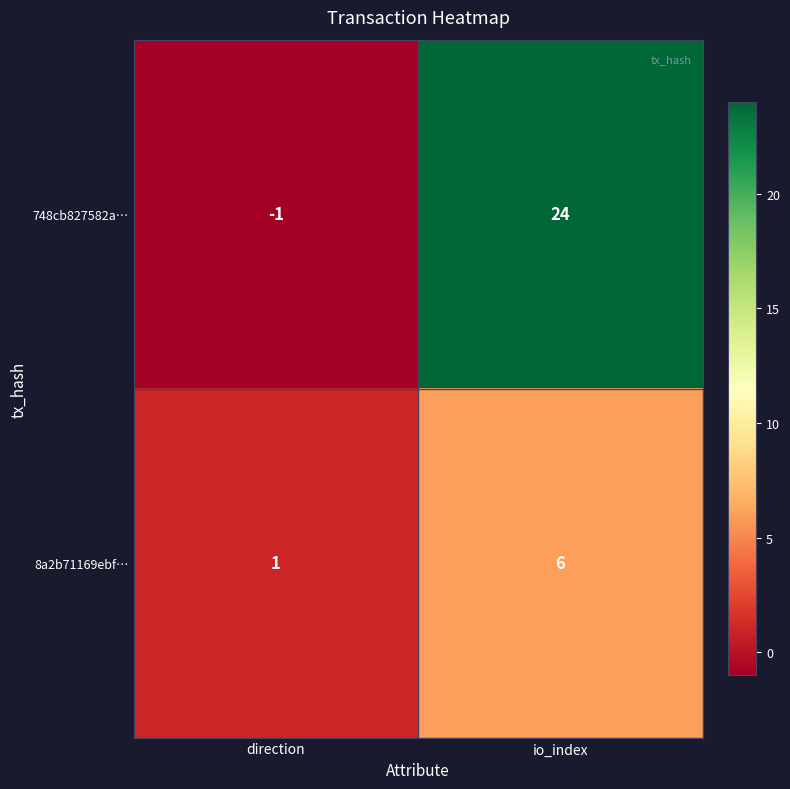

Which series has the largest total across all categories?

748cb827582a…